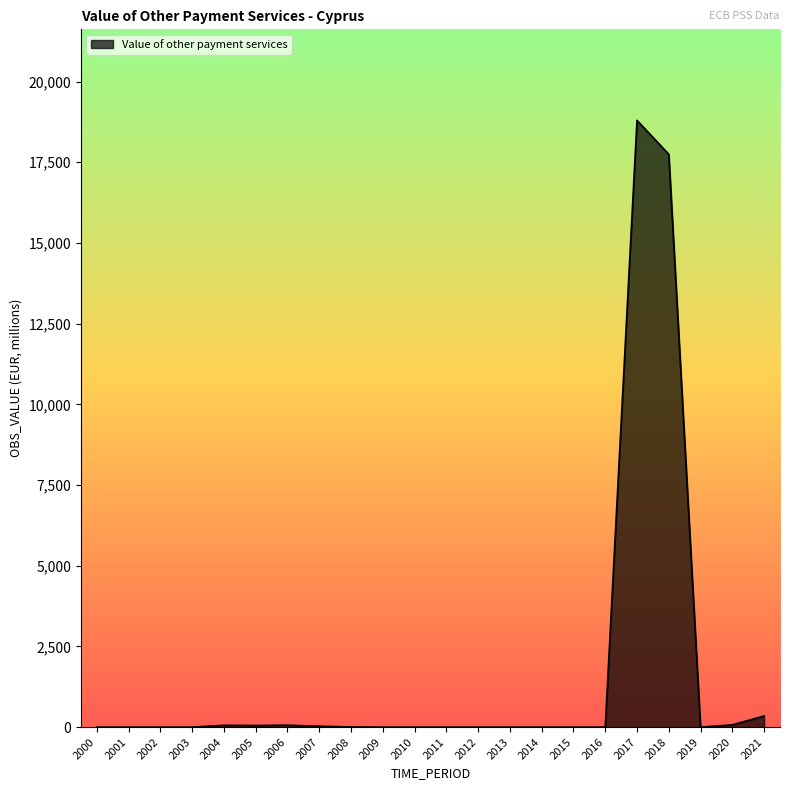

Between 2010 and 2017, which is larger?

2017